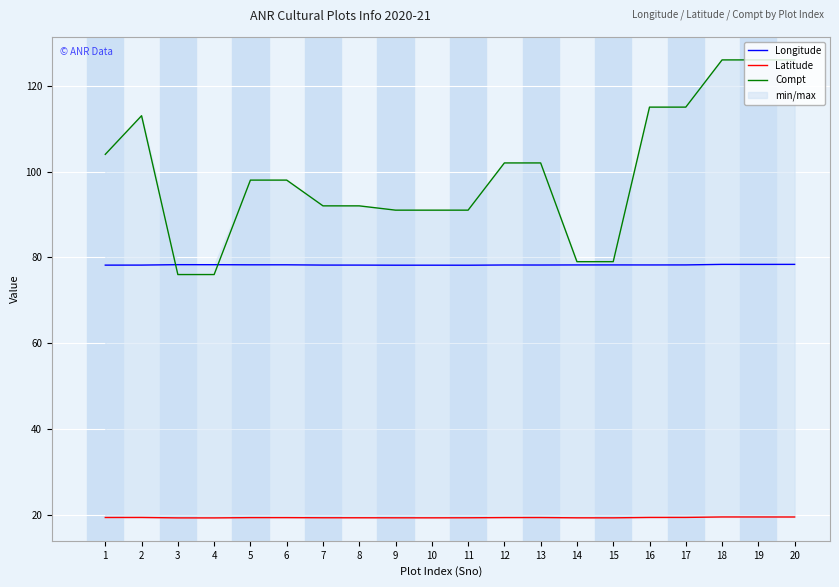

How many values in the Compt series are below 98?

9